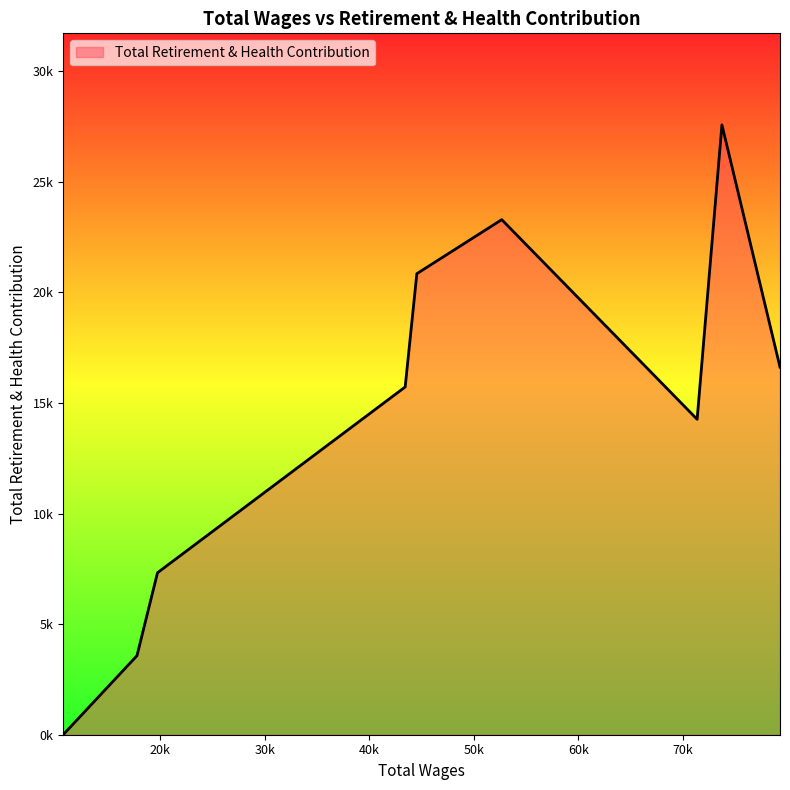

Does the chart have visible grid lines?

No